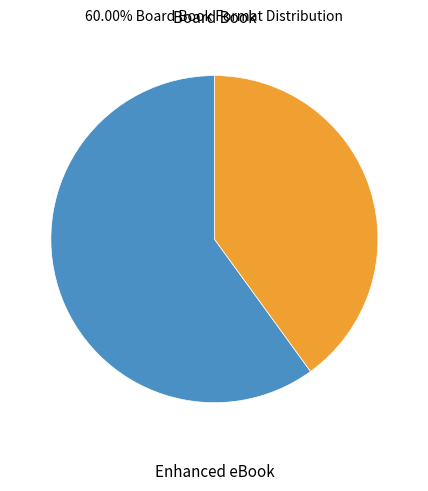

How many segments does this pie chart have?

2